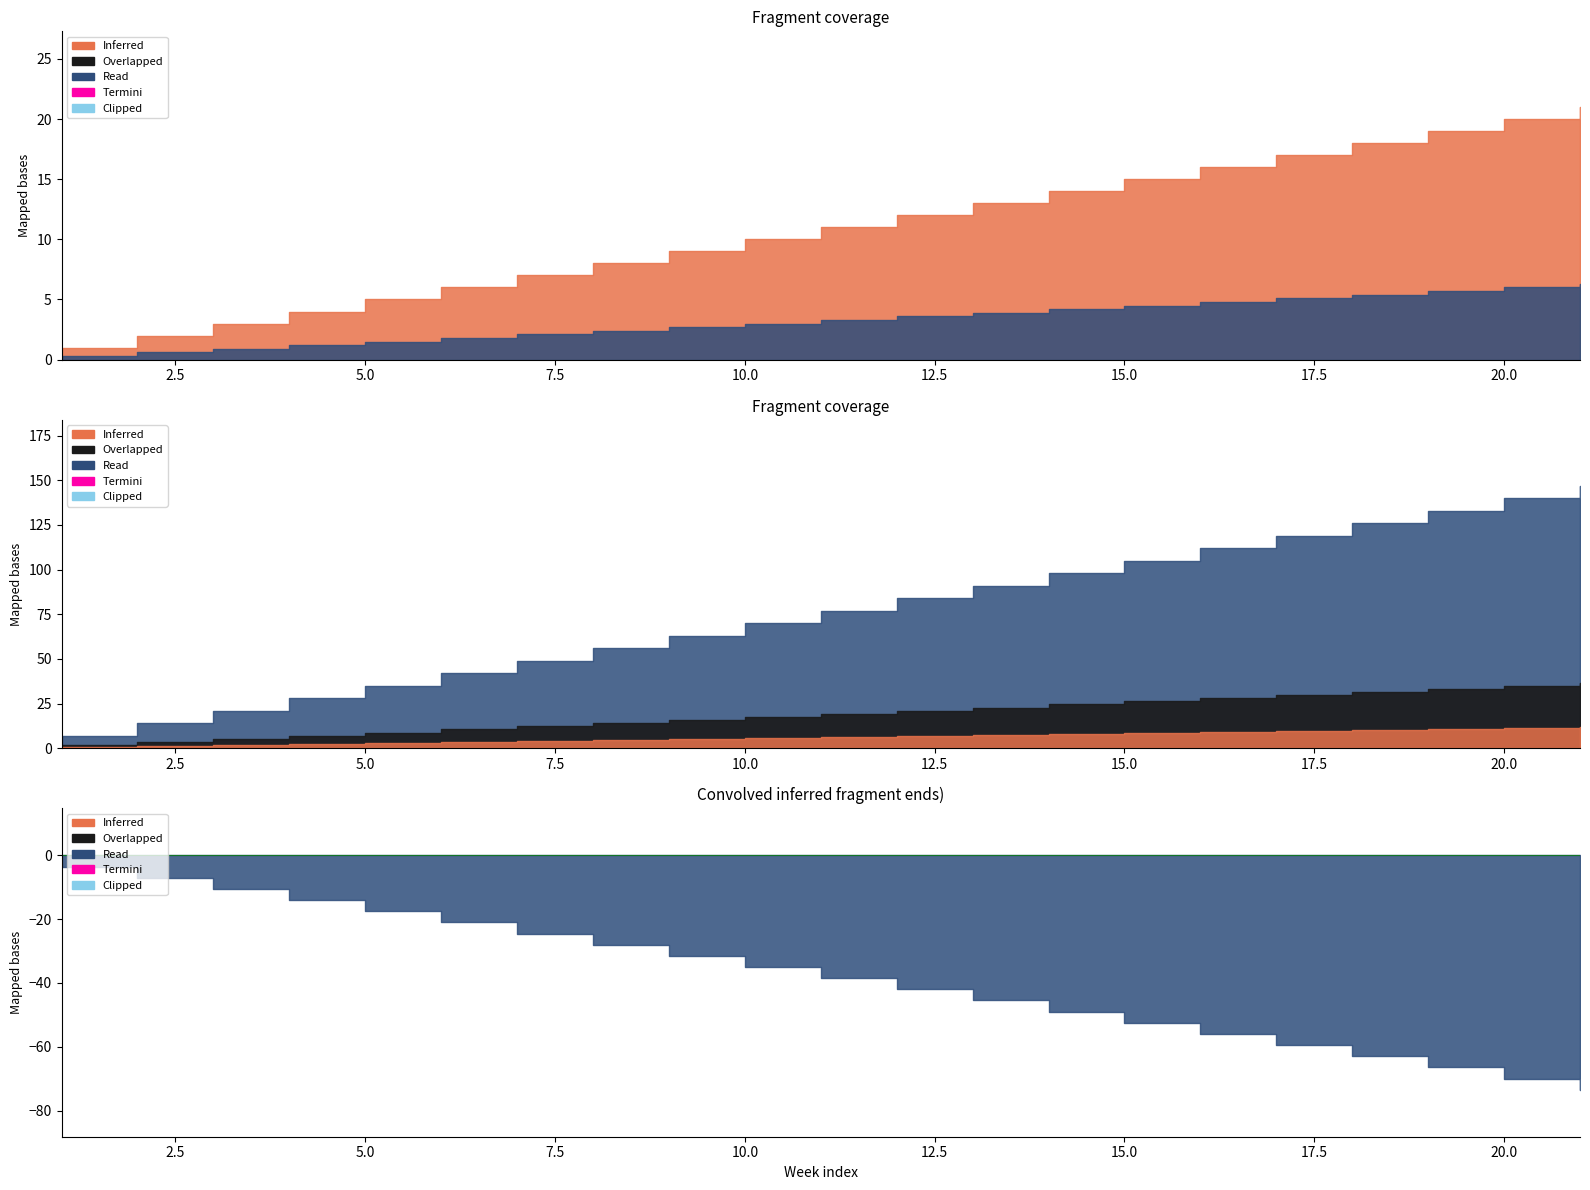

At which label is Weeks closest to 11?

11